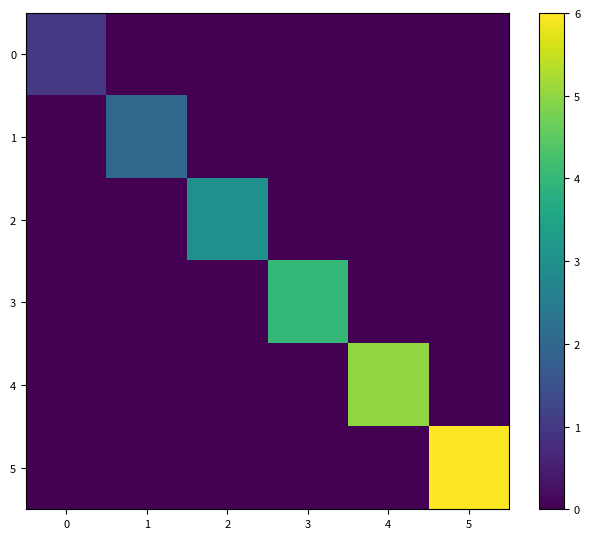

Which label corresponds to the smallest value in the chart?

1